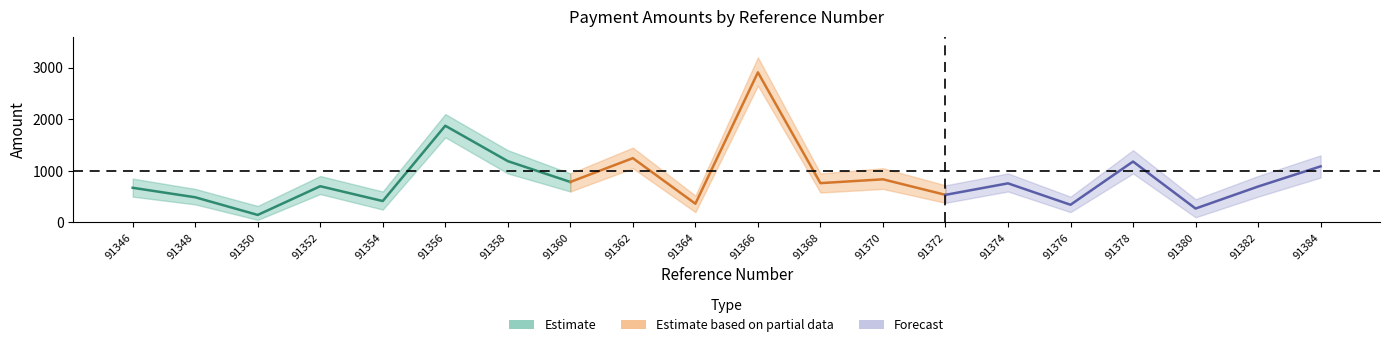

Is it true that CASH_upper equals 850 at 91346?

True